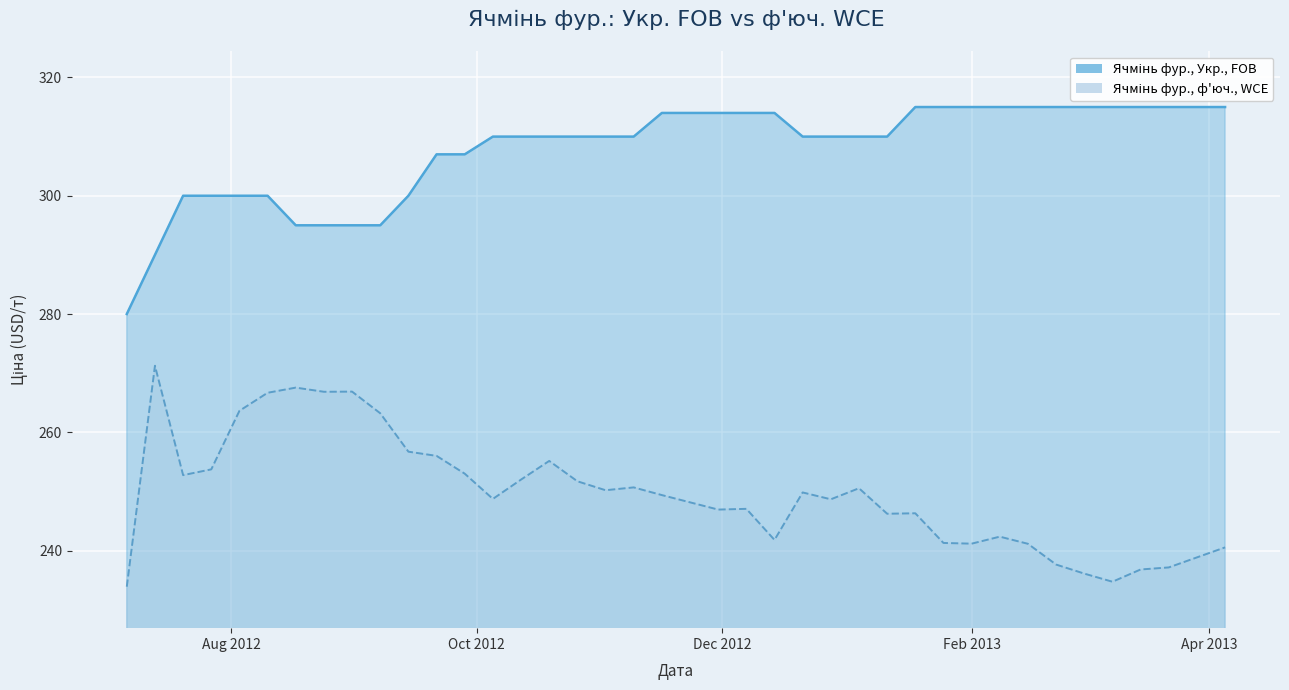

Reading left to right, transcribe all the data shown in this chart.

Ячмінь фур., Укр., FOB: 280.0	290.0	300.0	300.0	300.0	300.0	295.0	295.0	295.0	295.0	300.0	307.0	307.0	310.0	310.0	310.0	310.0	310.0	310.0	314.0	314.0	314.0	314.0	314.0	310.0	310.0	310.0	310.0	315.0	315.0	315.0	315.0	315.0	315.0	315.0	315.0	315.0	315.0	315.0	315.0
Ячмінь фур., ф'юч., WCE: 233.9	271.2	252.8	253.7	263.6	266.7	267.6	266.8	266.9	263.2	256.7	256.0	253.0	248.7	252.0	255.2	251.7	250.2	250.7	249.4	248.2	246.9	247.1	241.8	249.8	248.7	250.5	246.2	246.3	241.3	241.2	242.3	241.1	237.6	236.1	234.7	236.8	237.1	238.8	240.5